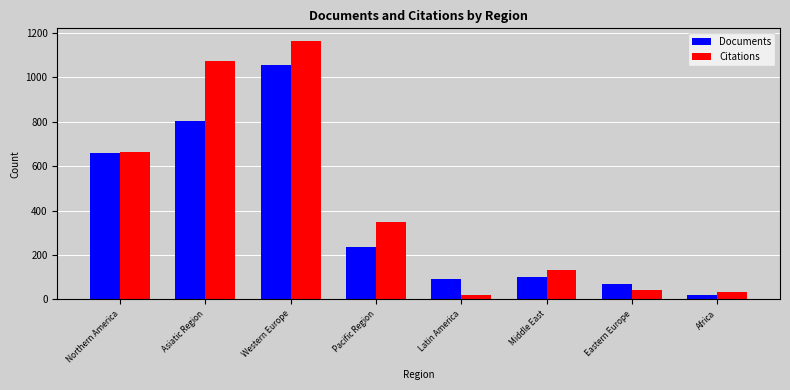

Which series has the largest range (max minus min)?

Citations